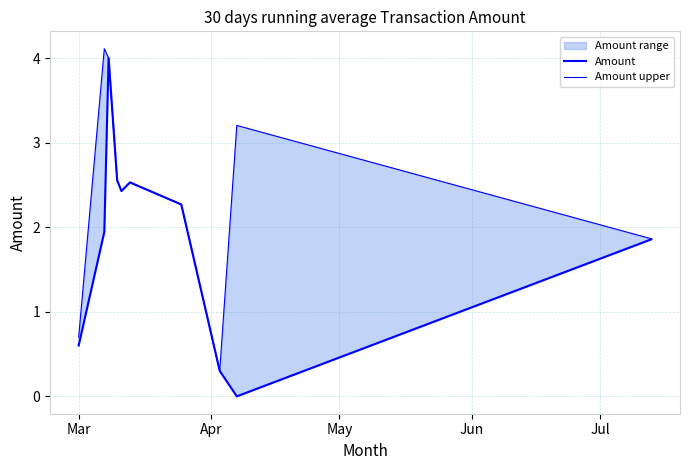

How many lines are shown in the chart?

2